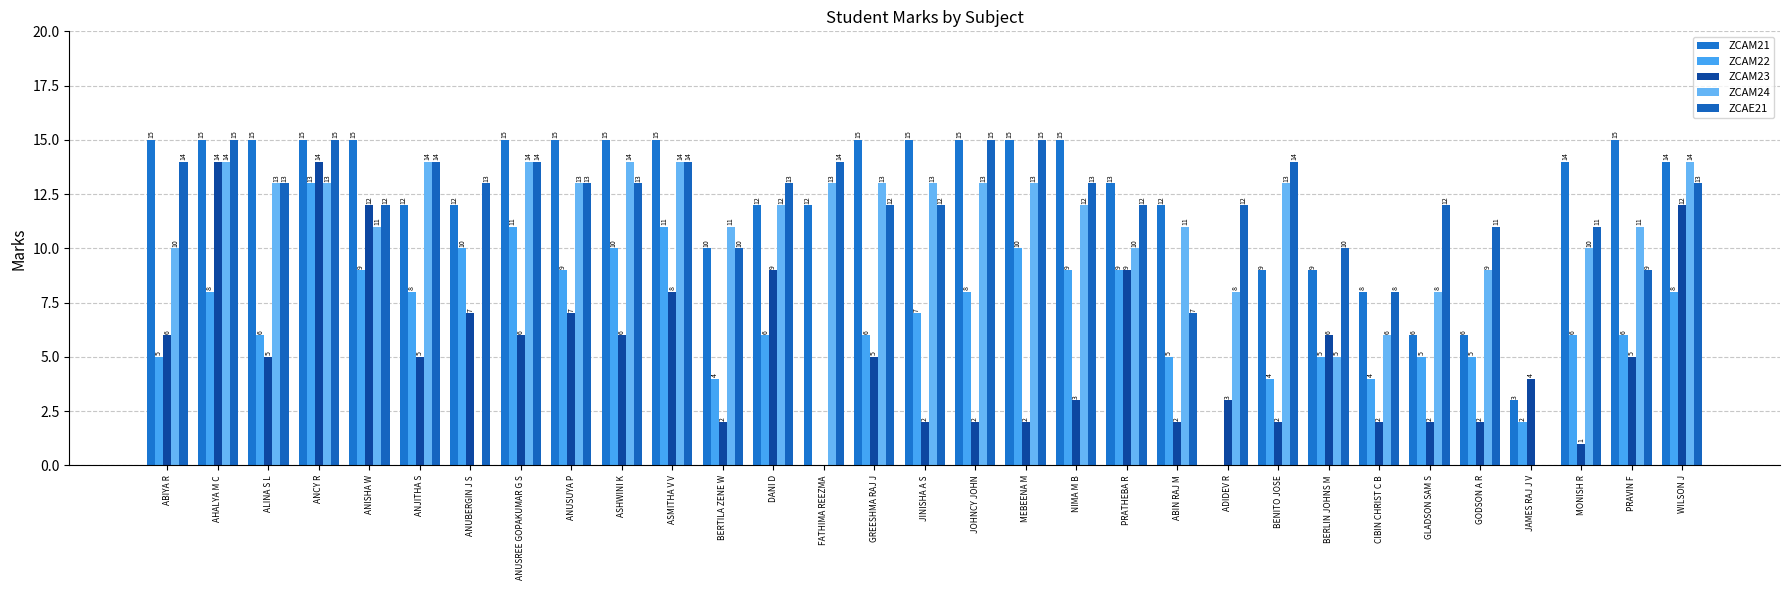

How many values in ZCAM21 are above zero?

30